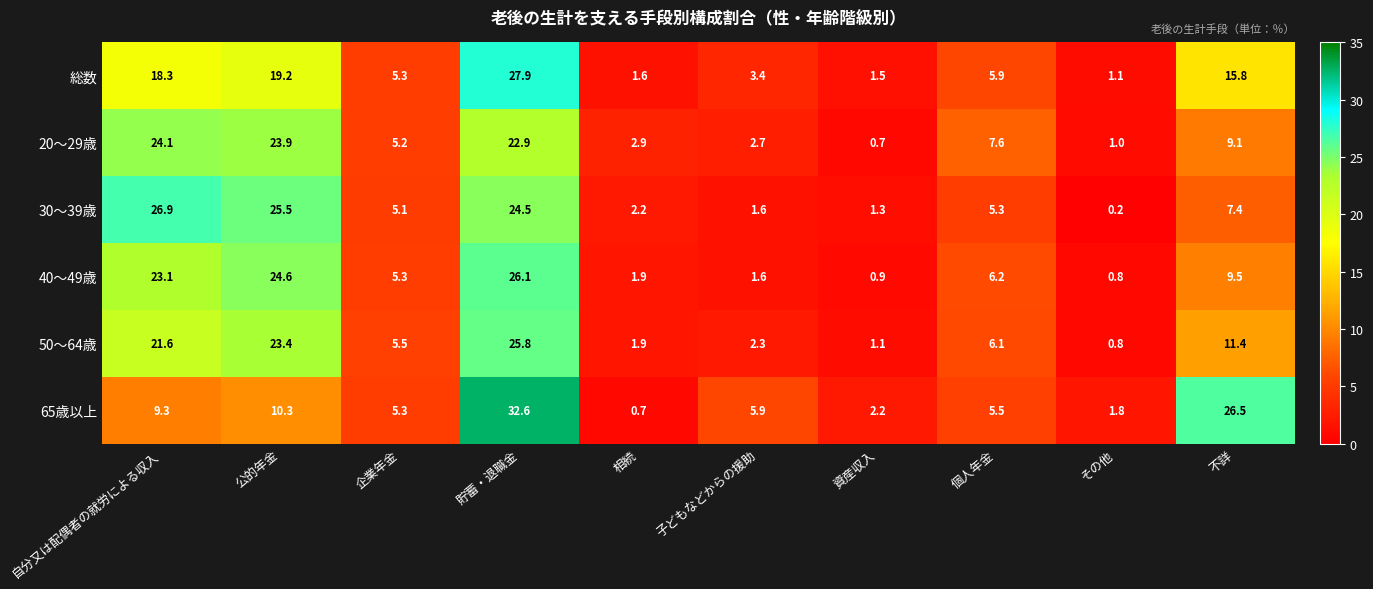

What is the difference between the highest and lowest values at 個人年金?

2.3